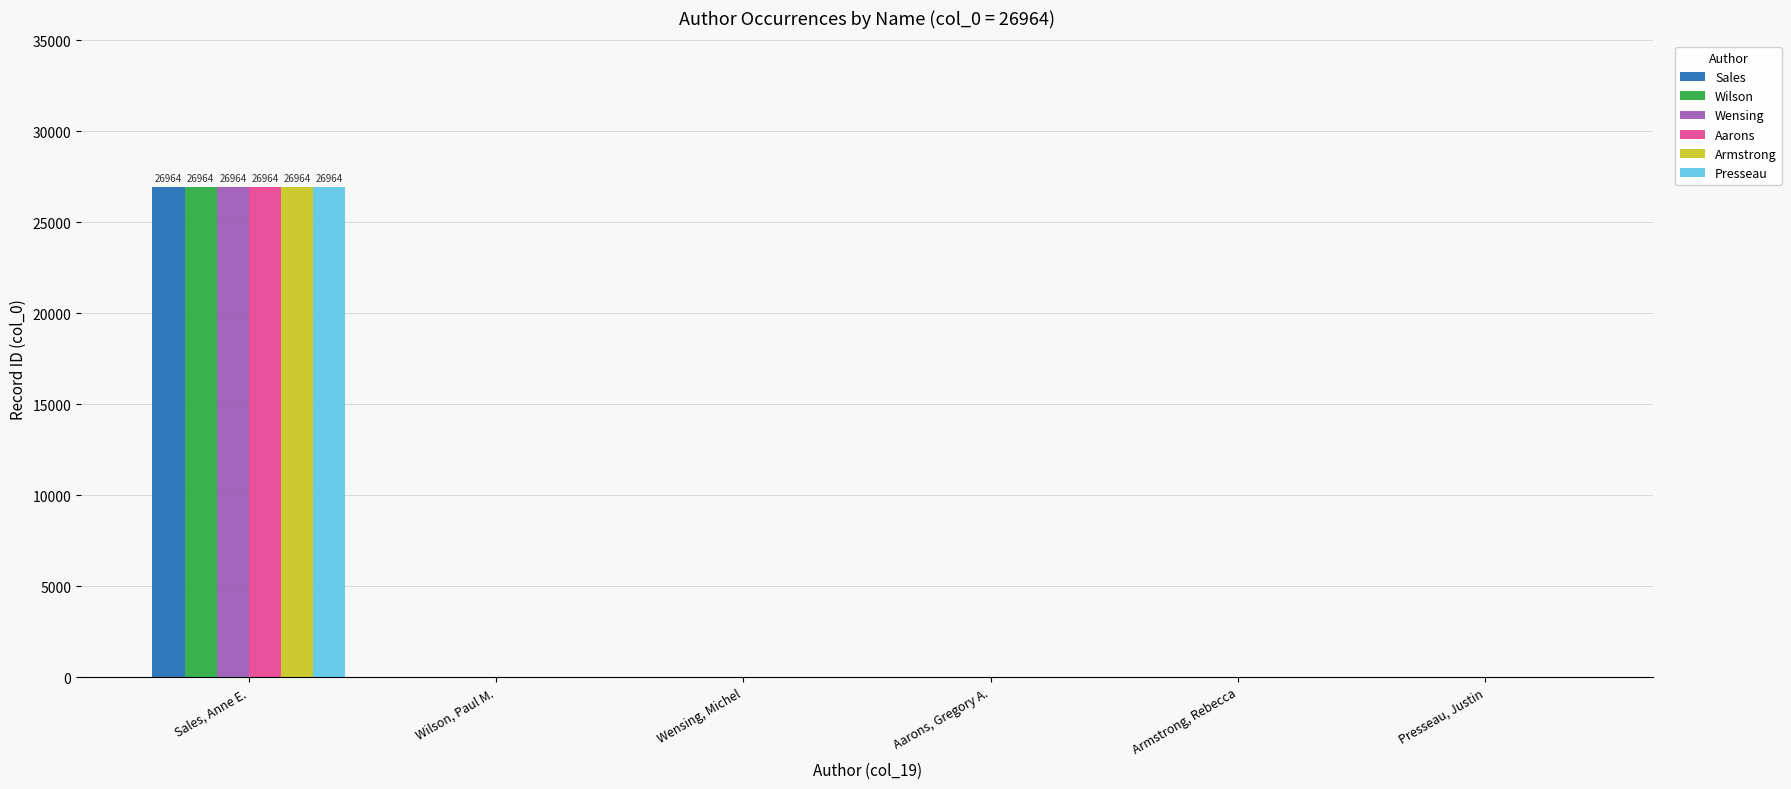

The Sales series shows 0 at Armstrong, Rebecca. True or false?

True